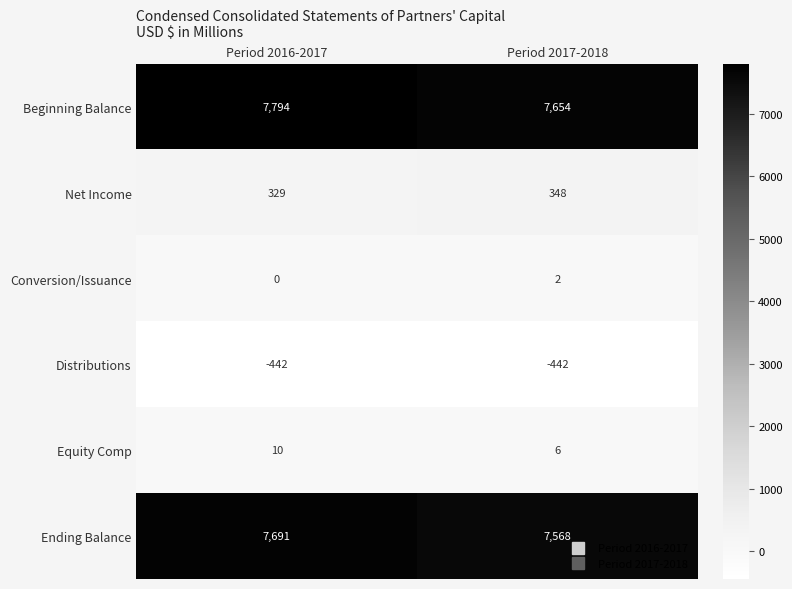

What is the average value of the Beginning Balance series?

7724